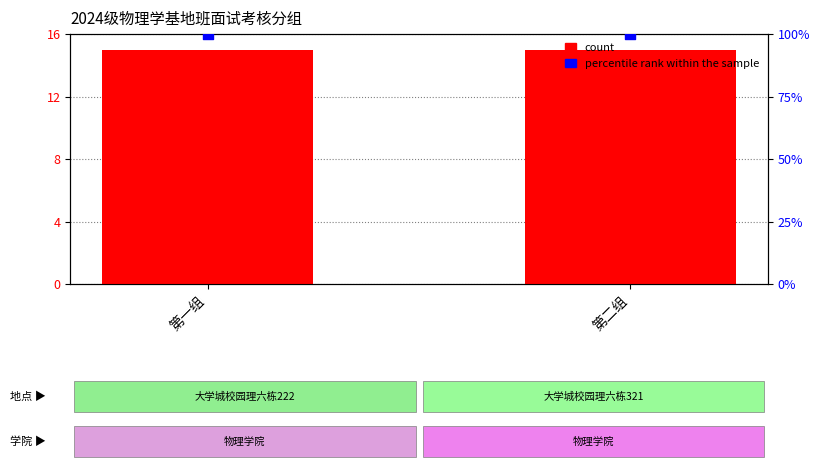

Which series reaches the minimum Y coordinate?

count